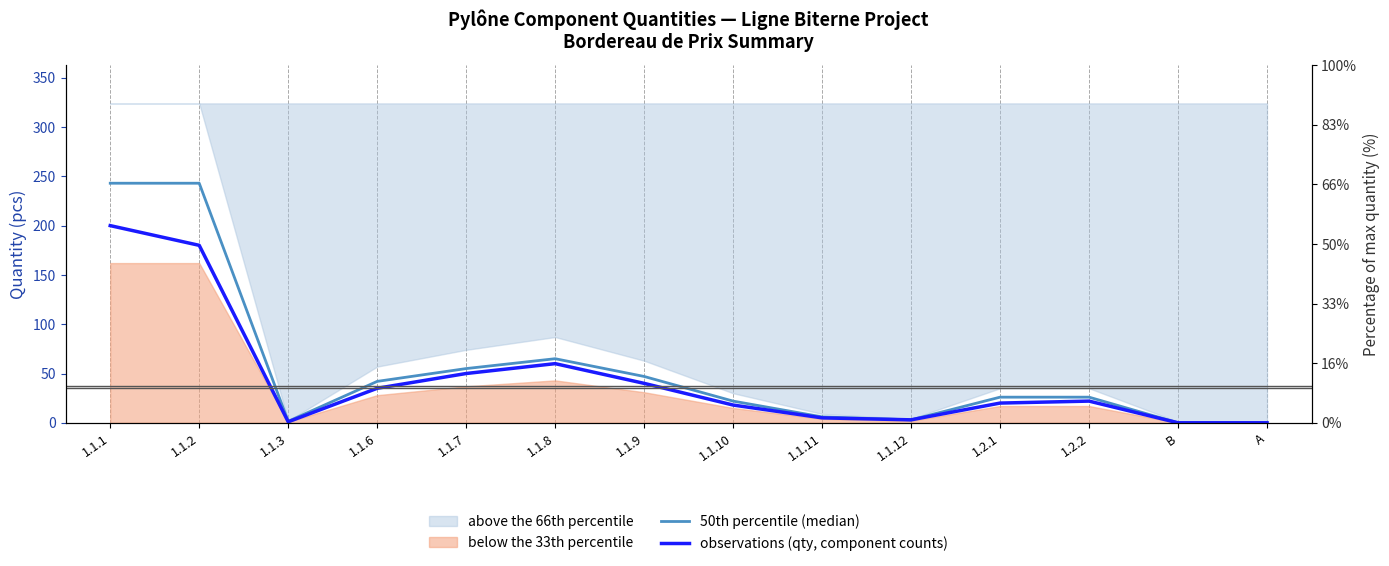

How many data points in observations (qty, component counts) are less than 22?

7